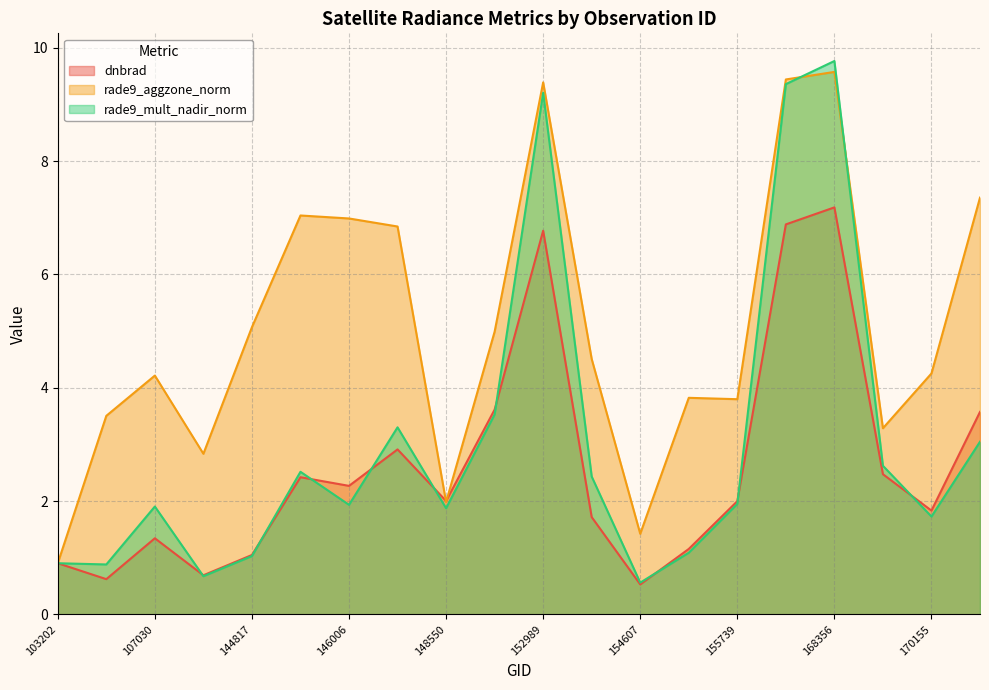

What is the smallest value displayed?

0.5